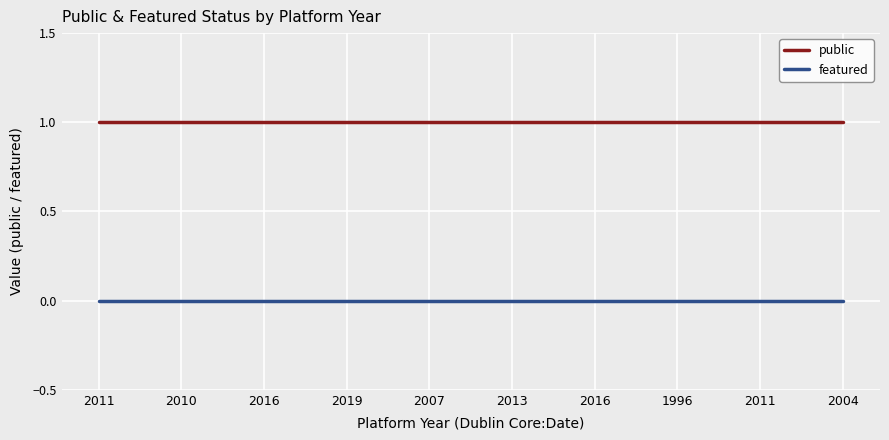

Reading left to right, list all the values displayed in this chart.

public: 1	1	1	1	1	1	1	1	1	1
featured: 0	0	0	0	0	0	0	0	0	0